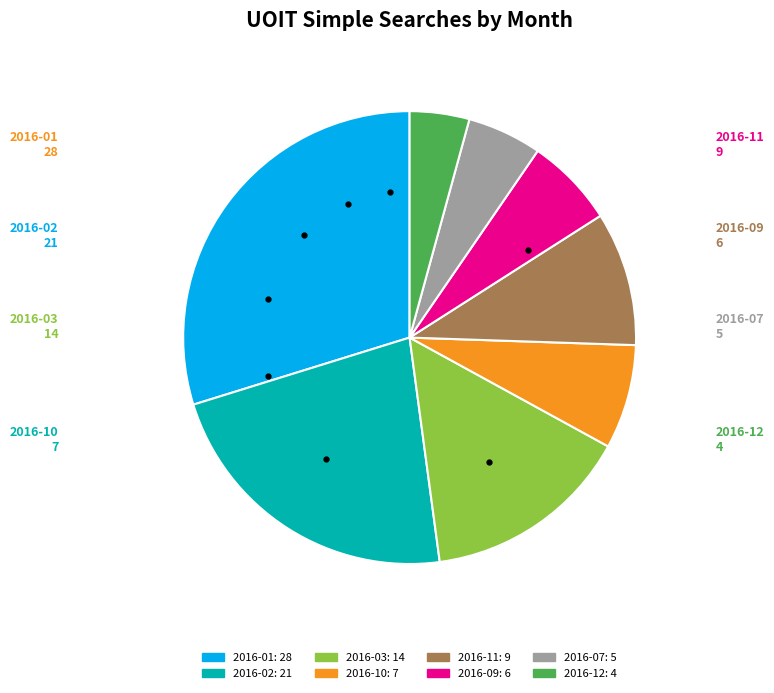

How many segments does this pie chart have?

8